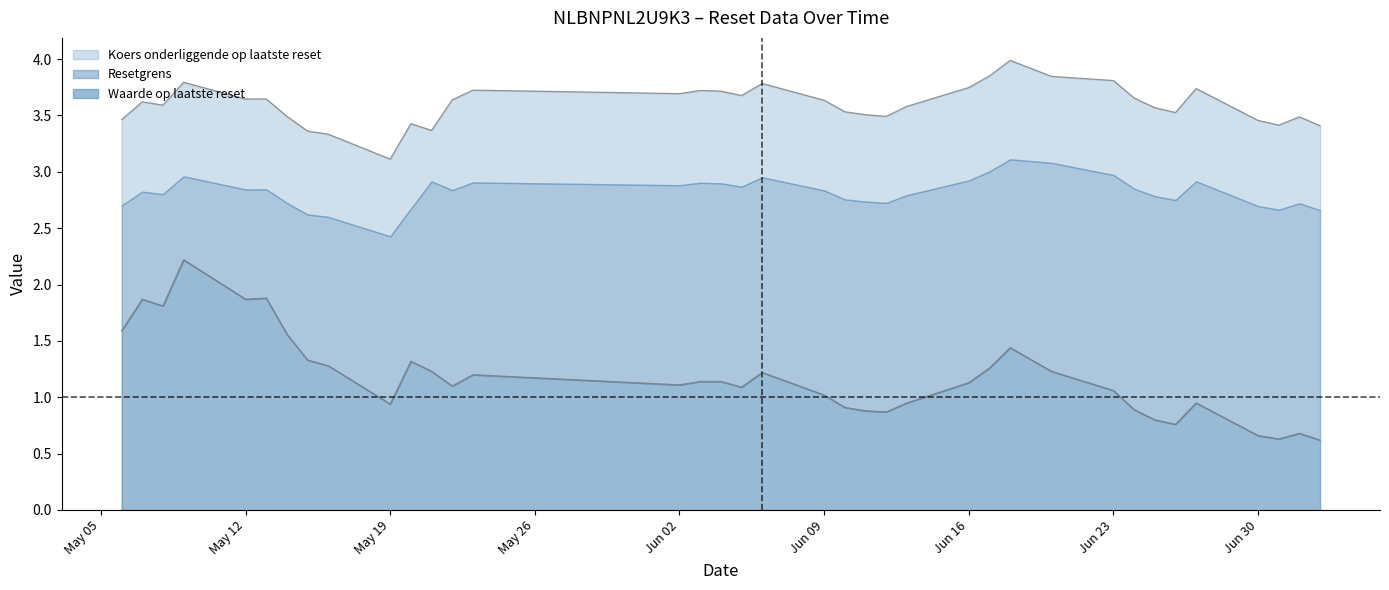

In Waarde op laatste reset, how many points are lower than both neighbors (excluding endpoints)?

9